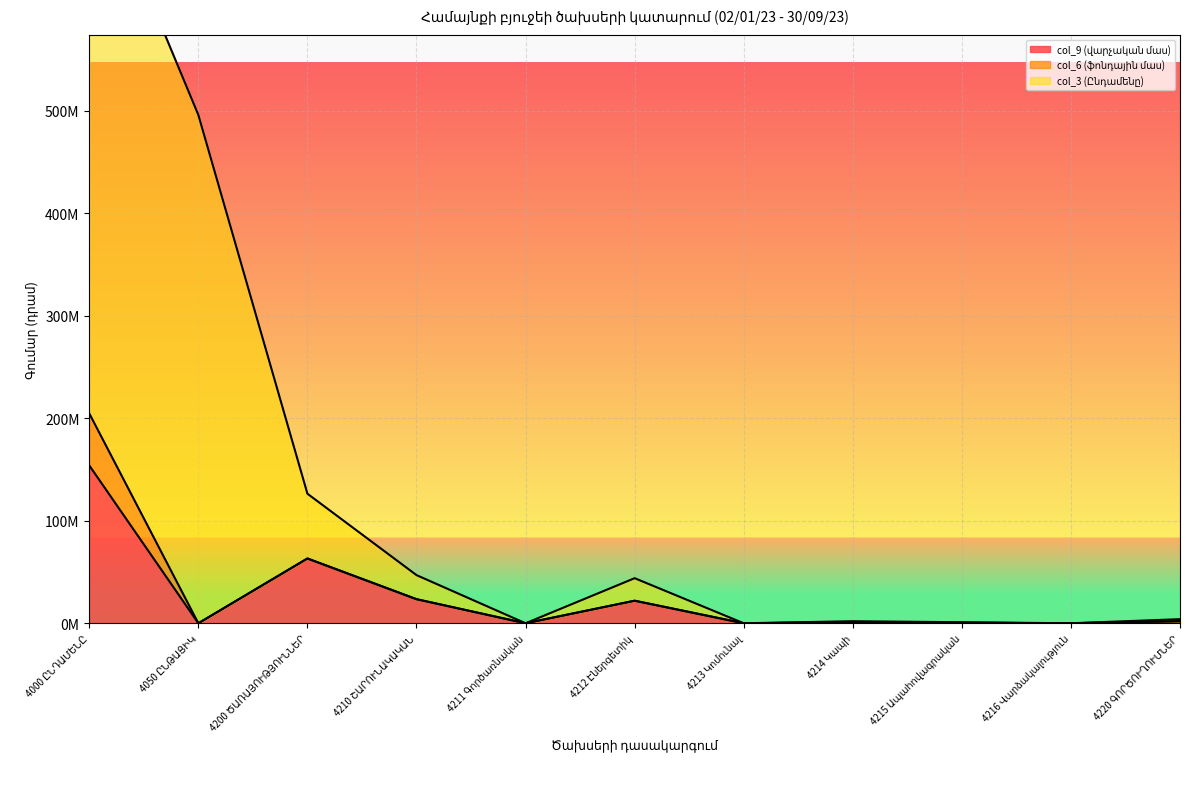

What is the label of the 9th point from the left?

4215 Ապահովագրական